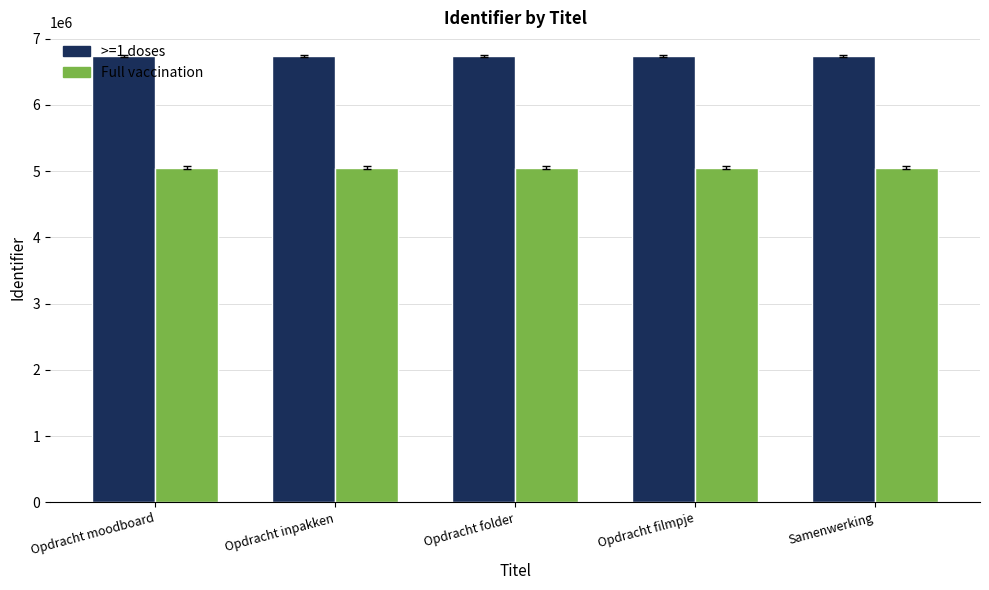

What is the difference between the highest and lowest values at Opdracht folder?

1684322